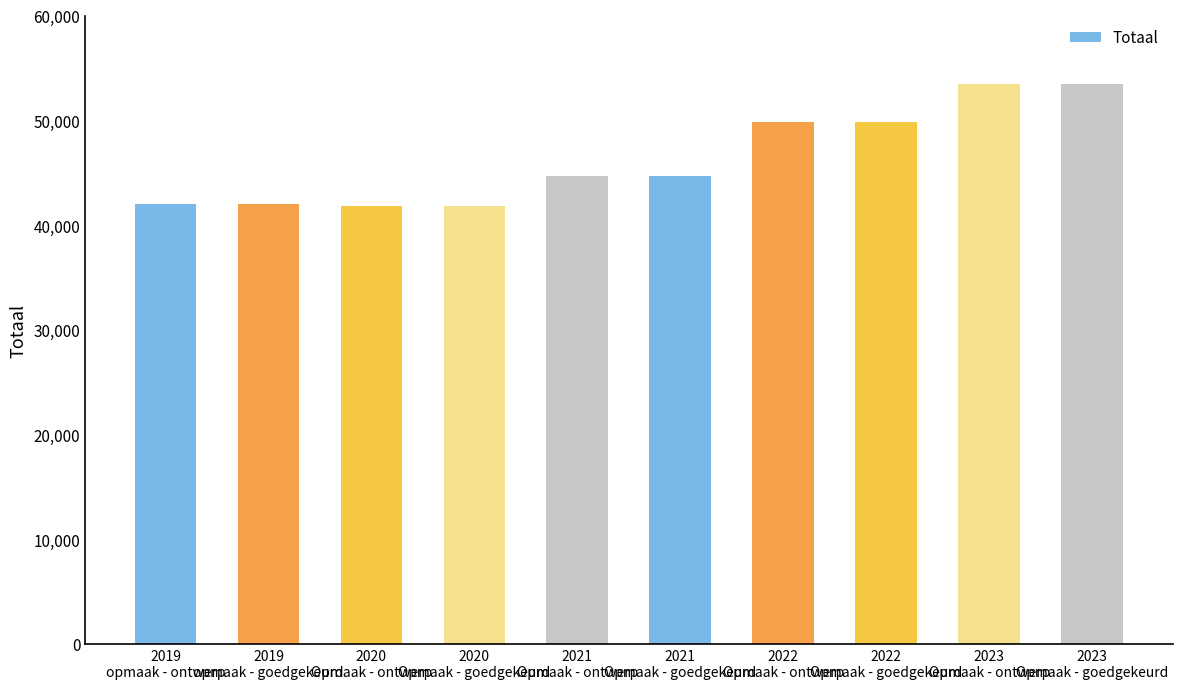

What is the smallest value displayed?

41841